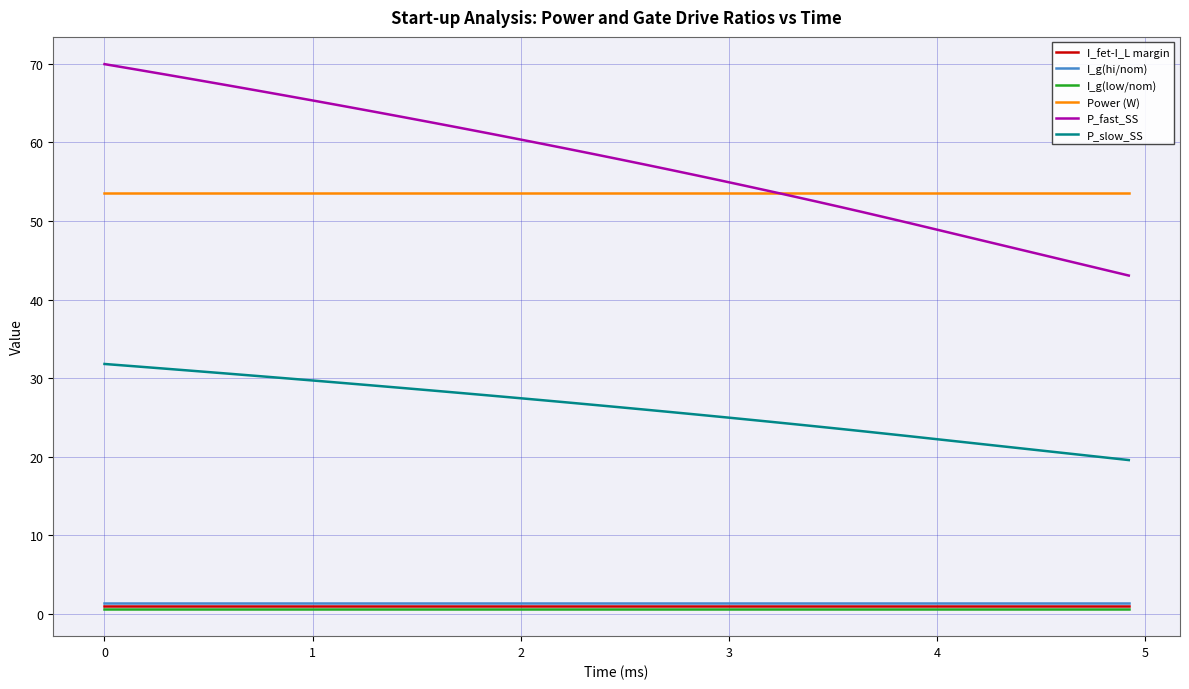

Which series has the largest total across all categories?

P_fast_SS